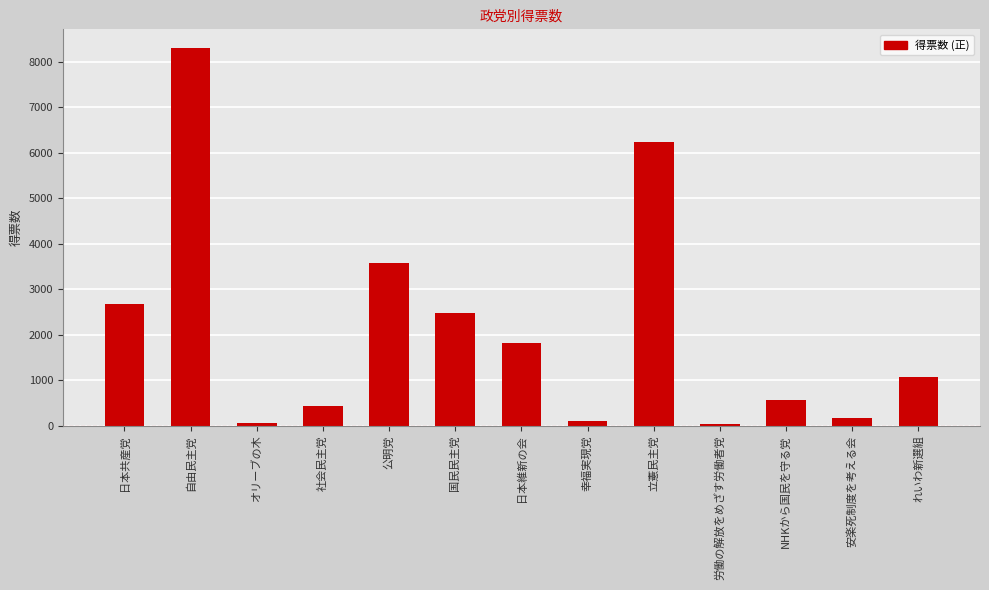

What is the change in value from 日本維新の会 to 労働の解放をめざす労働者党?

-1793.1